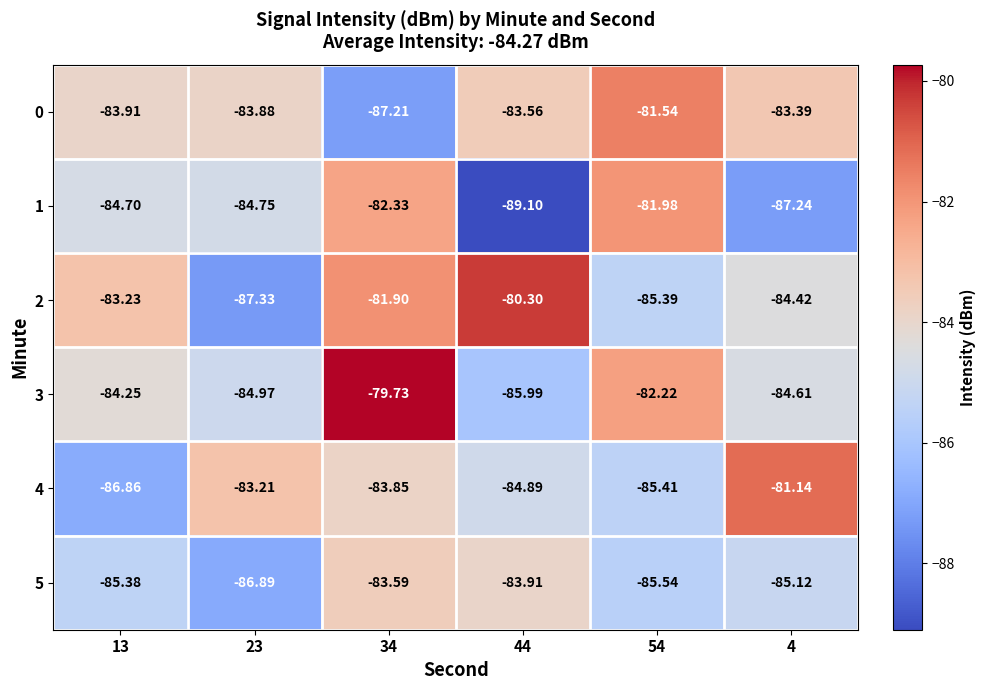

Is the value of 5 at 44 greater than the value of 2 at 4?

Yes